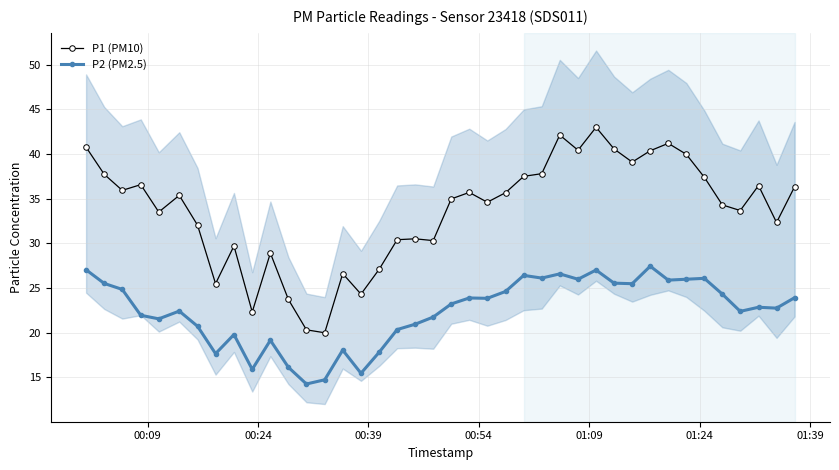

True or false: P2 (PM2.5) and P1 (PM10) intersect in this chart.

False